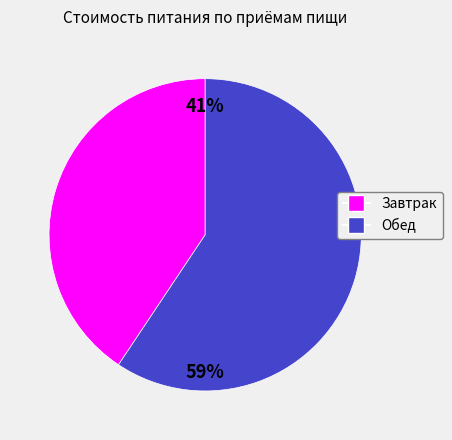

To the nearest percent, what portion does Обед represent?

59%